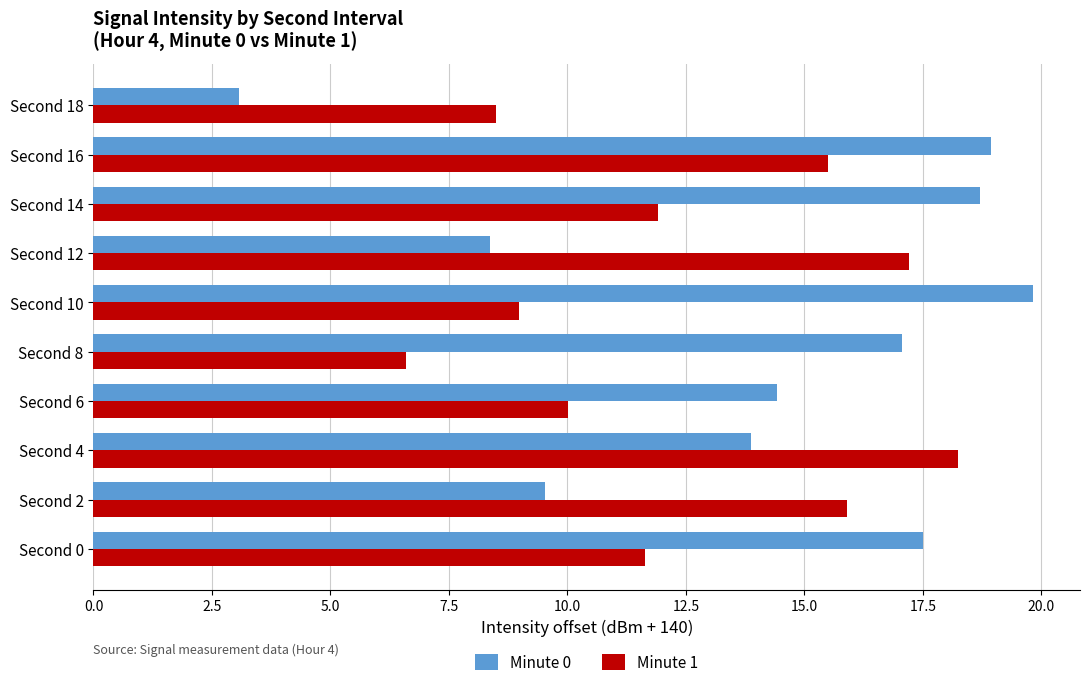

How many data points in Minute 0 are above 17?

5